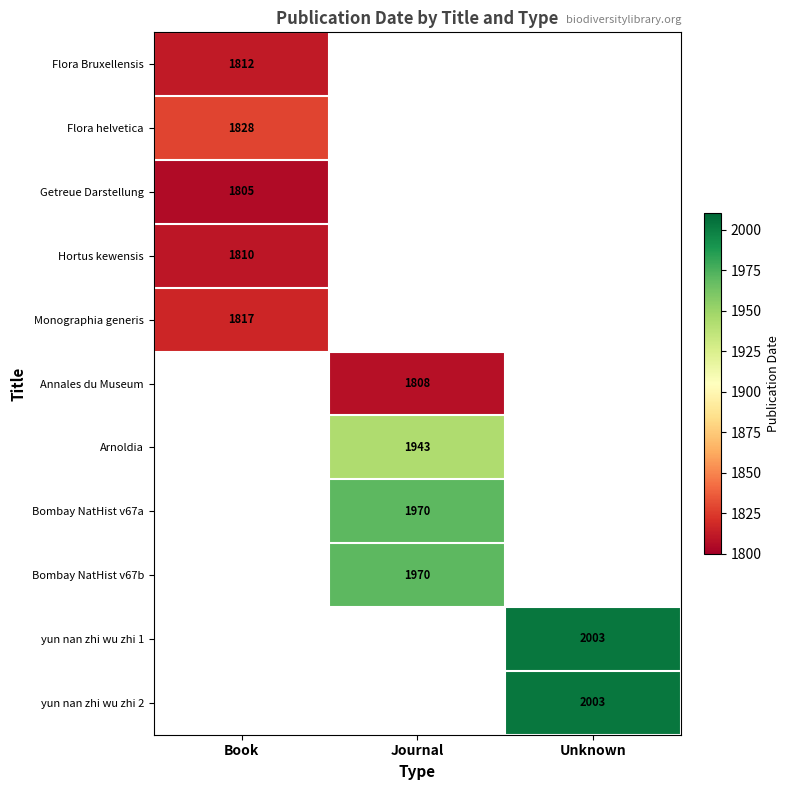

Which label corresponds to the smallest value in the chart?

Book